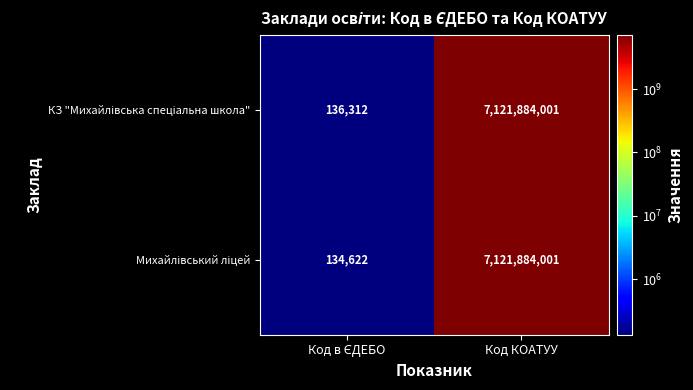

What is the maximum value shown in the chart?

7121884001